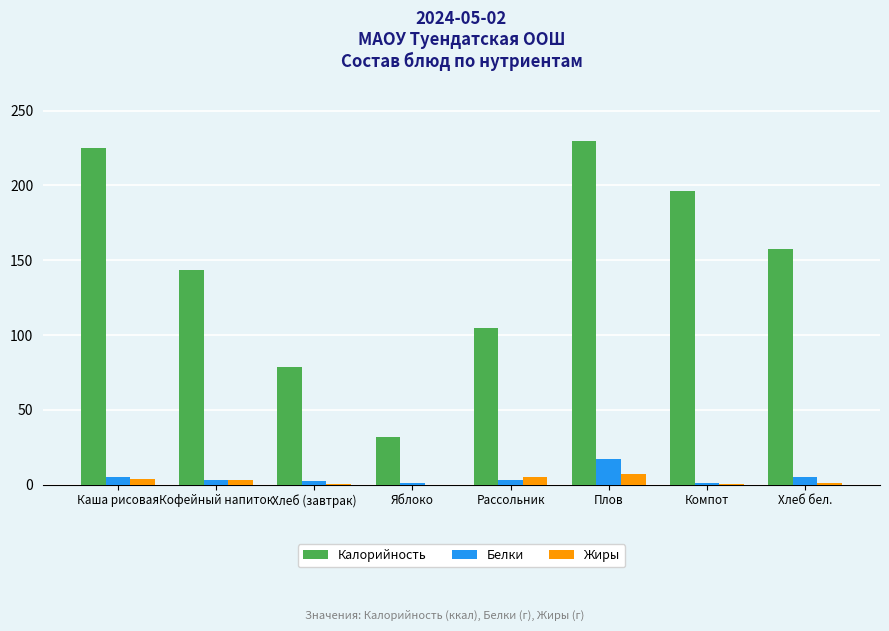

What is the sum of all Жиры values?

20.1